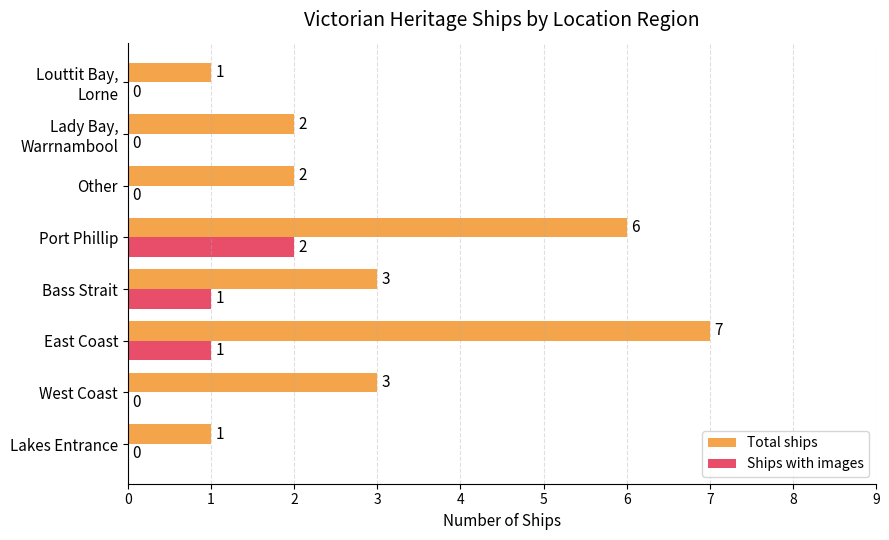

How many Total ships values are between 2 and 6?

5